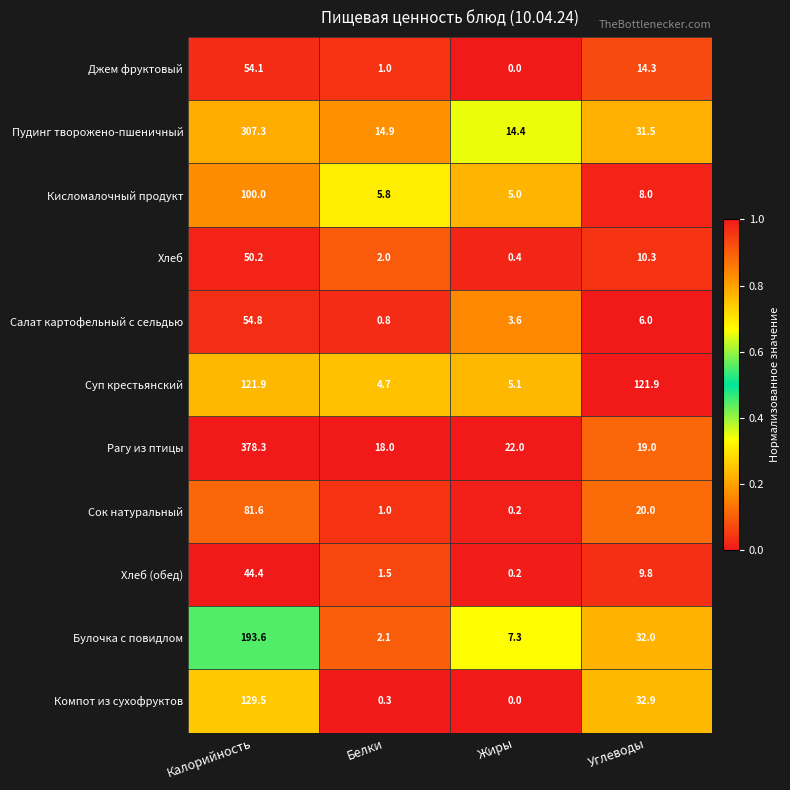

What is the difference between the second highest and minimum values in the Сок натуральный series?

19.8